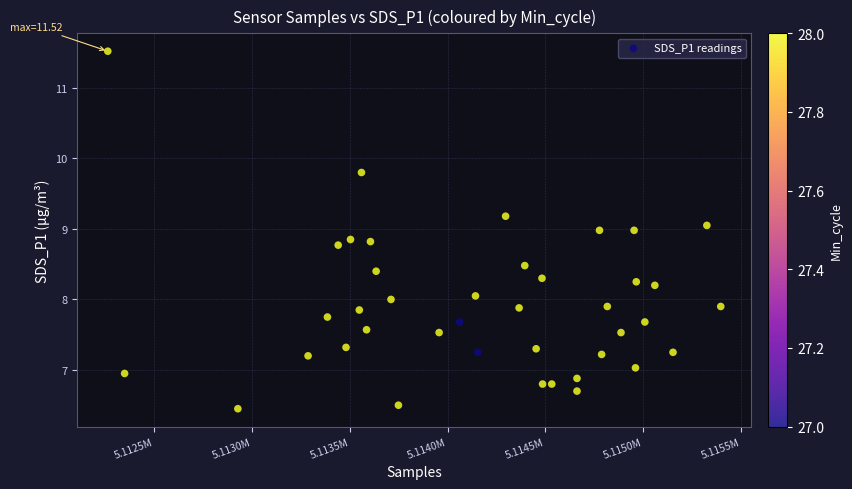

What is the range of Y values (max minus min)?

5.1